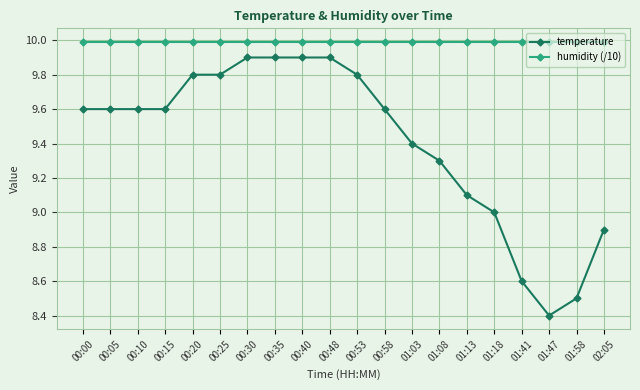

Rank the series by their average value, from lowest to highest.

temperature, humidity (/10)